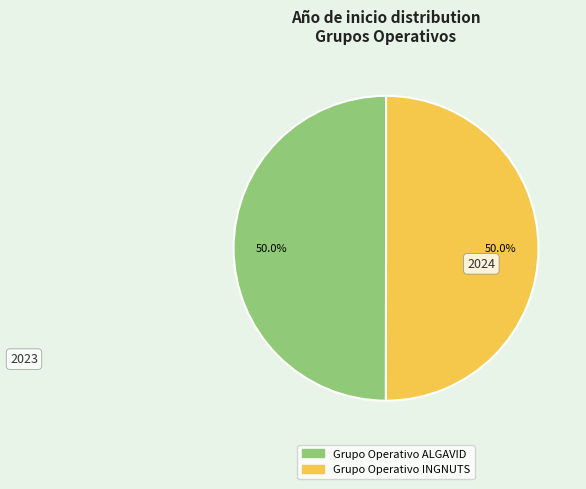

How many segments does this pie chart have?

2